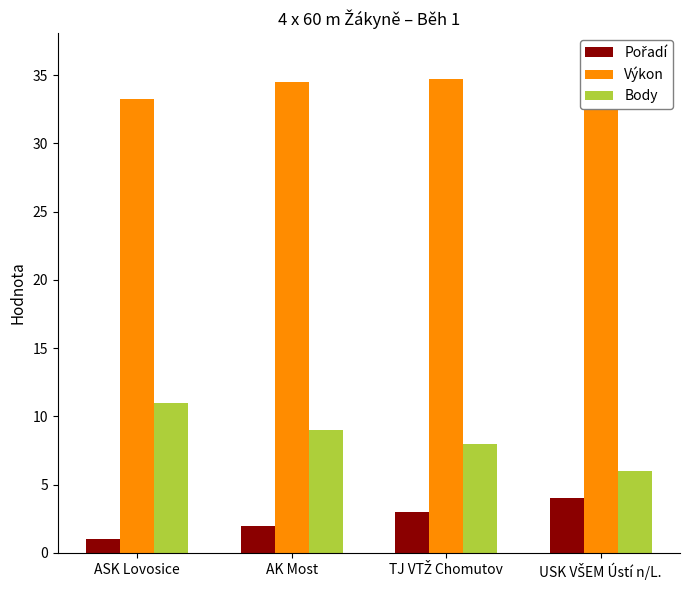

At which category is the sum across all series the highest?

USK VŠEM Ústí n/L.